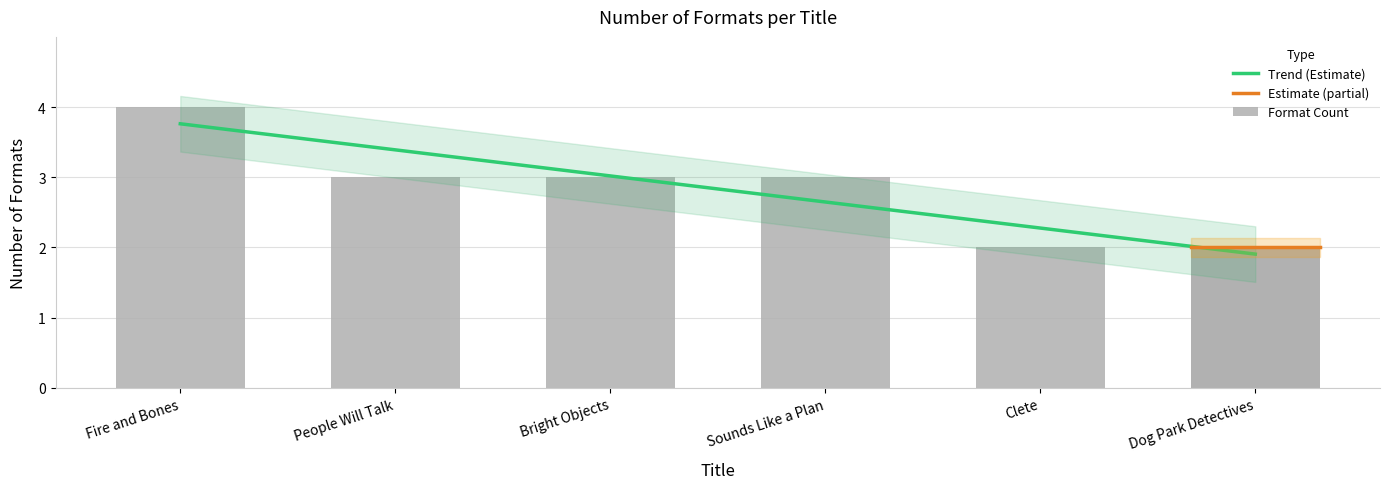

What position from the right is Bright Objects?

4